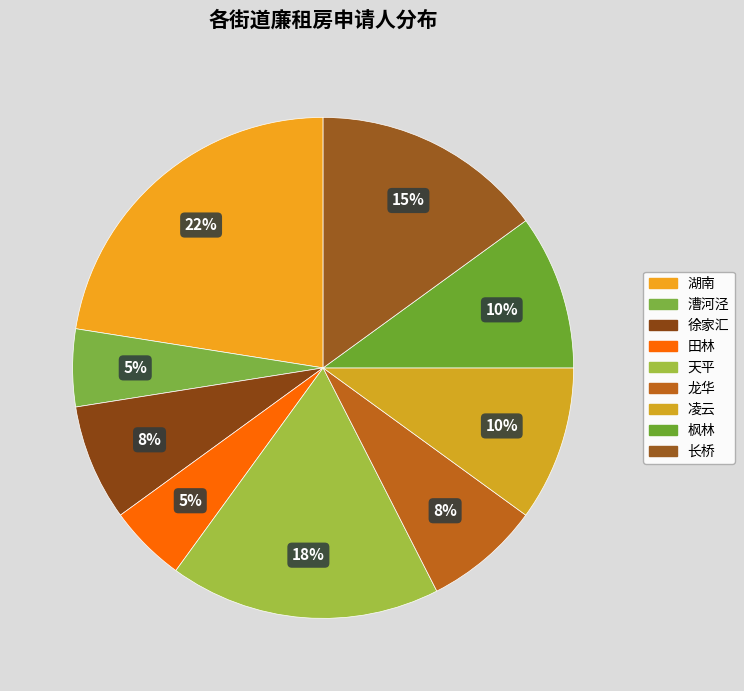

True or false: 徐家汇 accounts for 1% of the total.

False